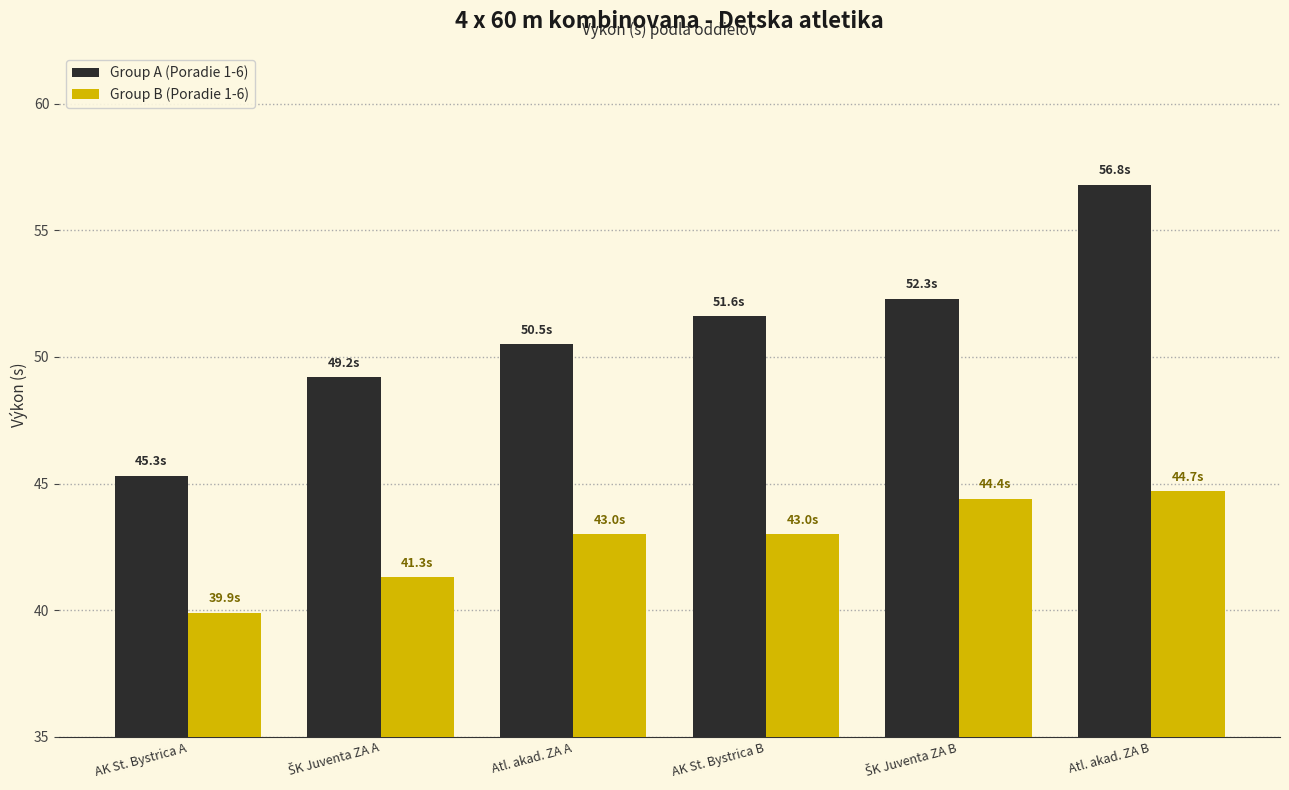

How many data points in Group A (Poradie 1-6) are above 51?

3